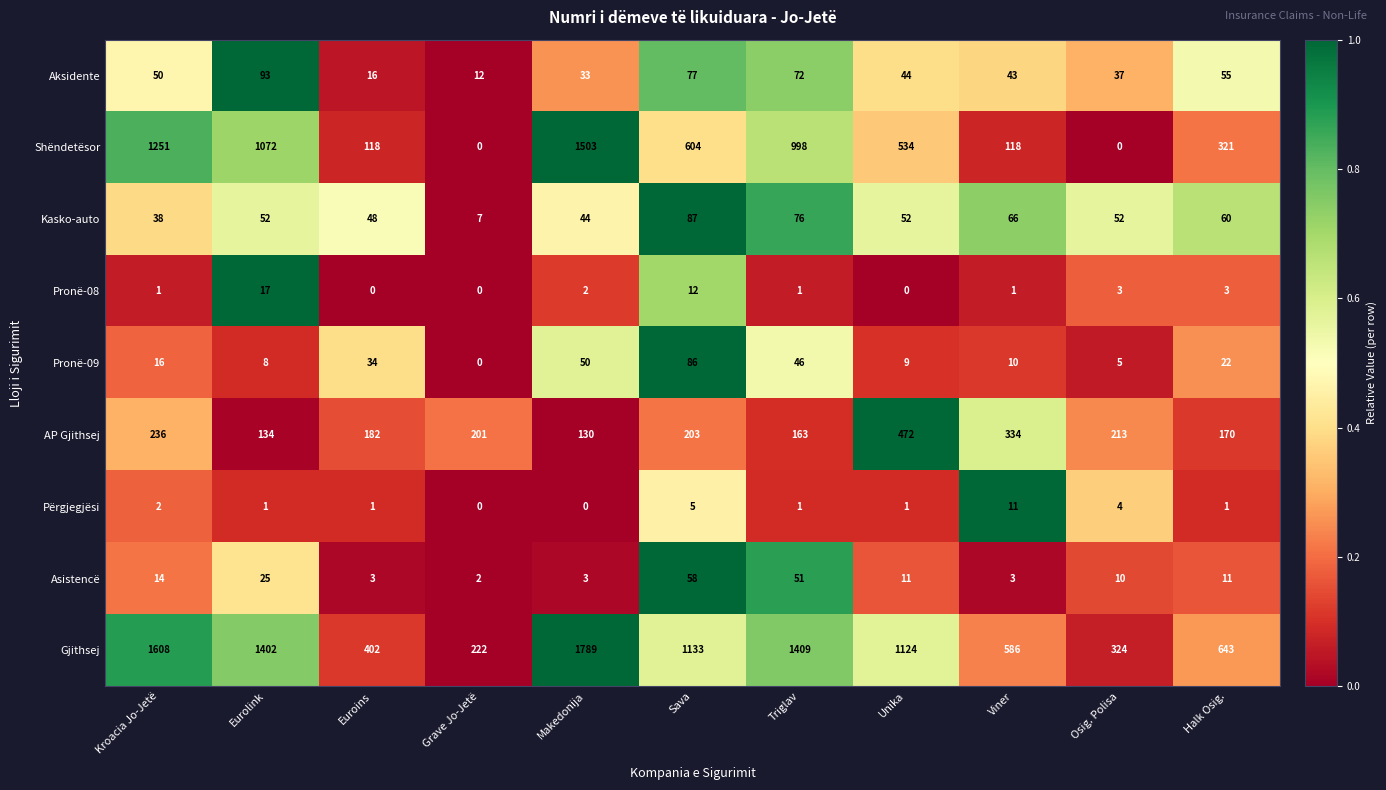

How many positive values does the Pronë-08 series have?

8